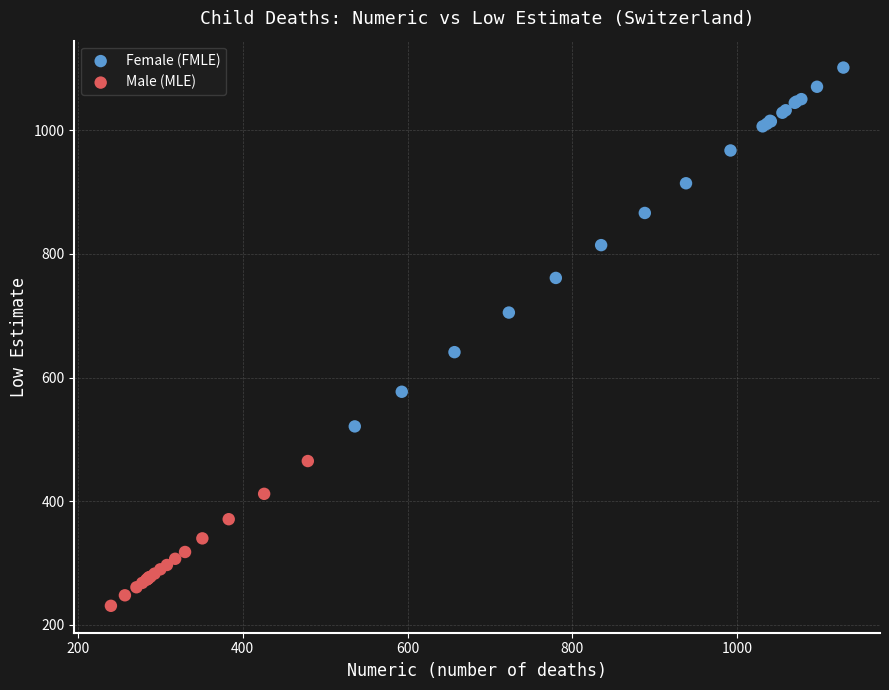

What are all the series names shown in the legend?

Female (FMLE), Male (MLE)